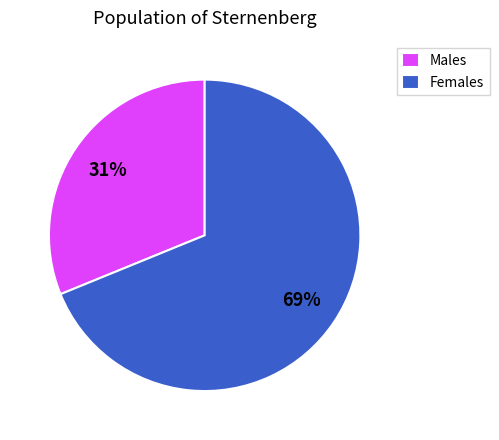

Approximately how many times larger is the value at Females compared to Males?

2.2